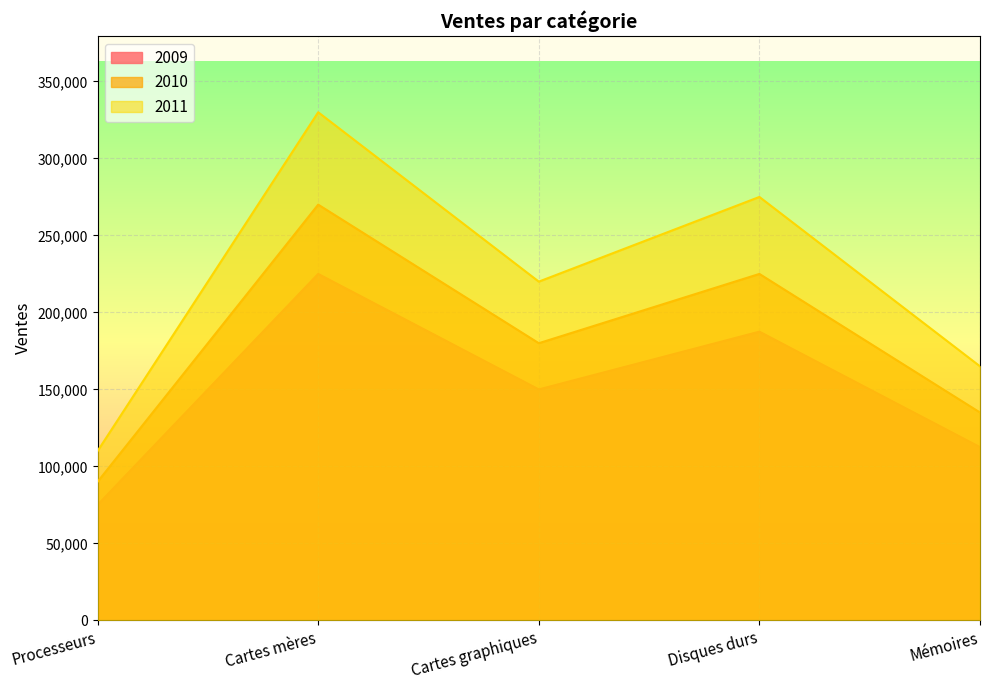

What is the sum of the 2010 values at Processeurs and Cartes mères?

360000